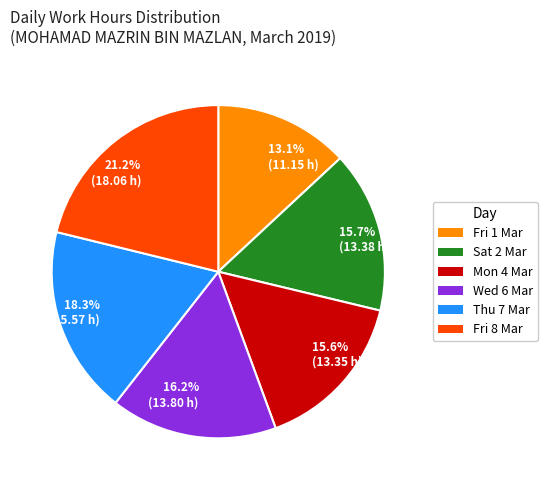

Which category has the smallest portion of the pie?

13.1% (11.15 h)